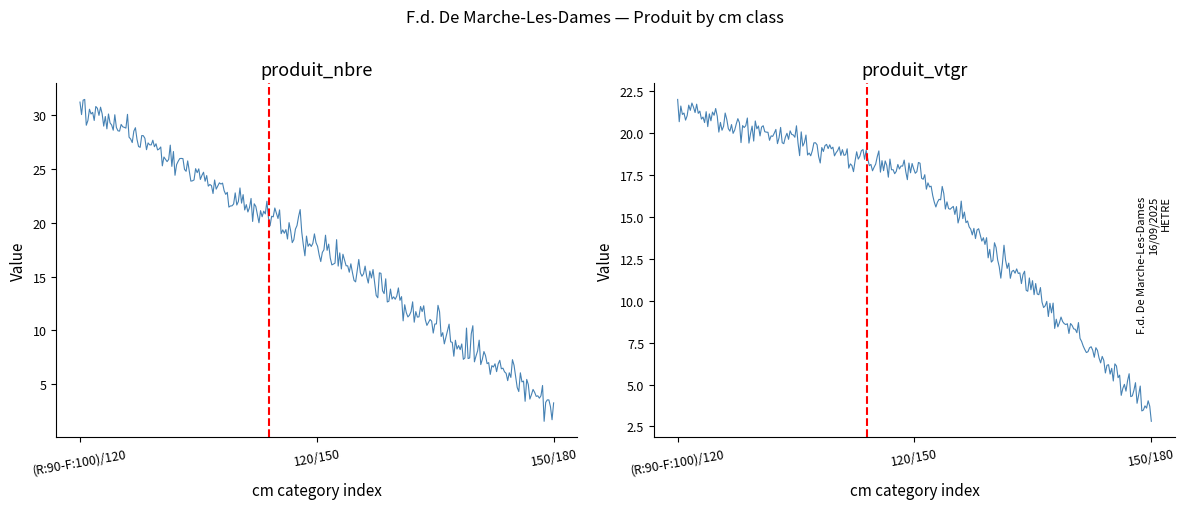

What are all the series names shown in the legend?

produit_nbre, produit_vtgr